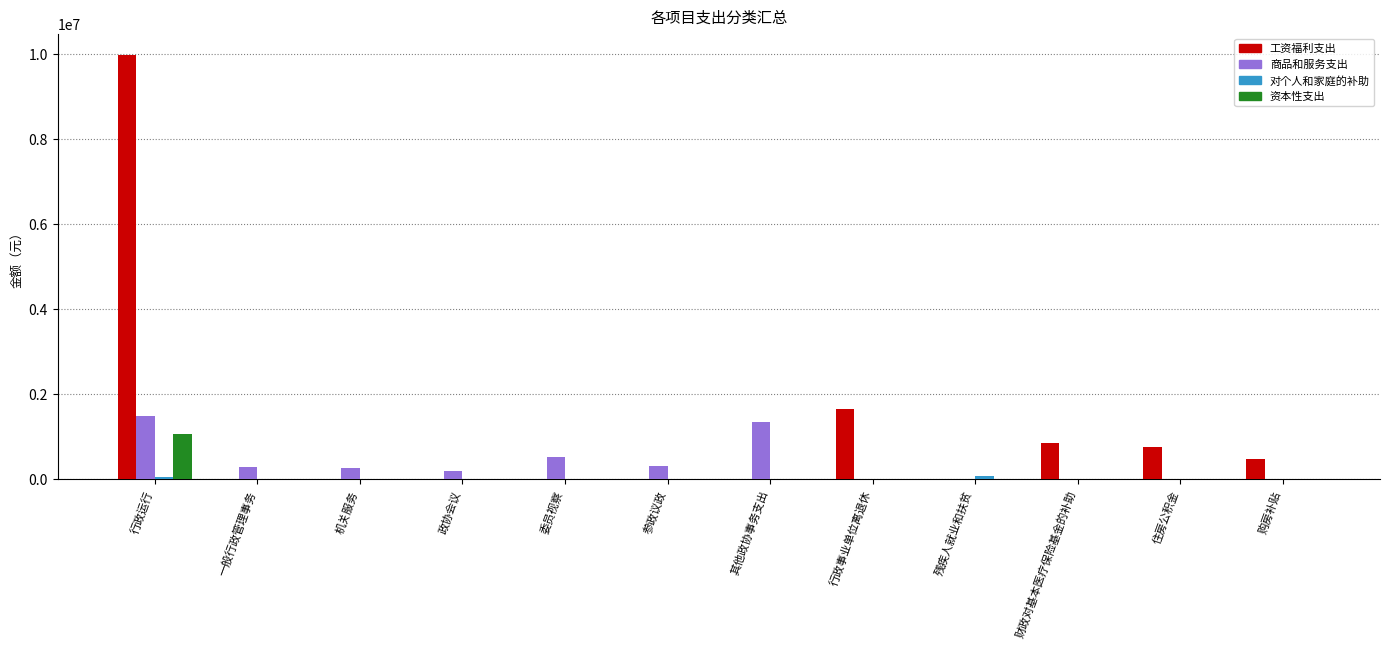

What is the sum of all 商品和服务支出 values?

4397615.4